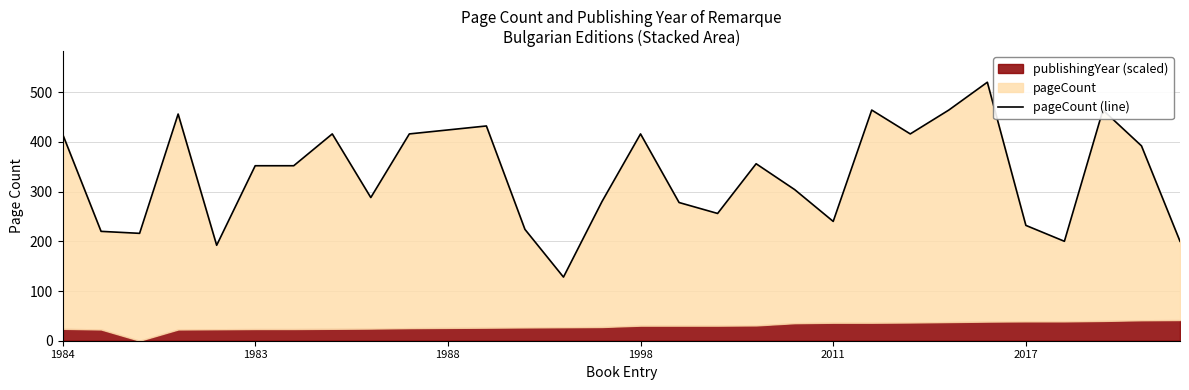

Which category has the lowest value across all series?

13